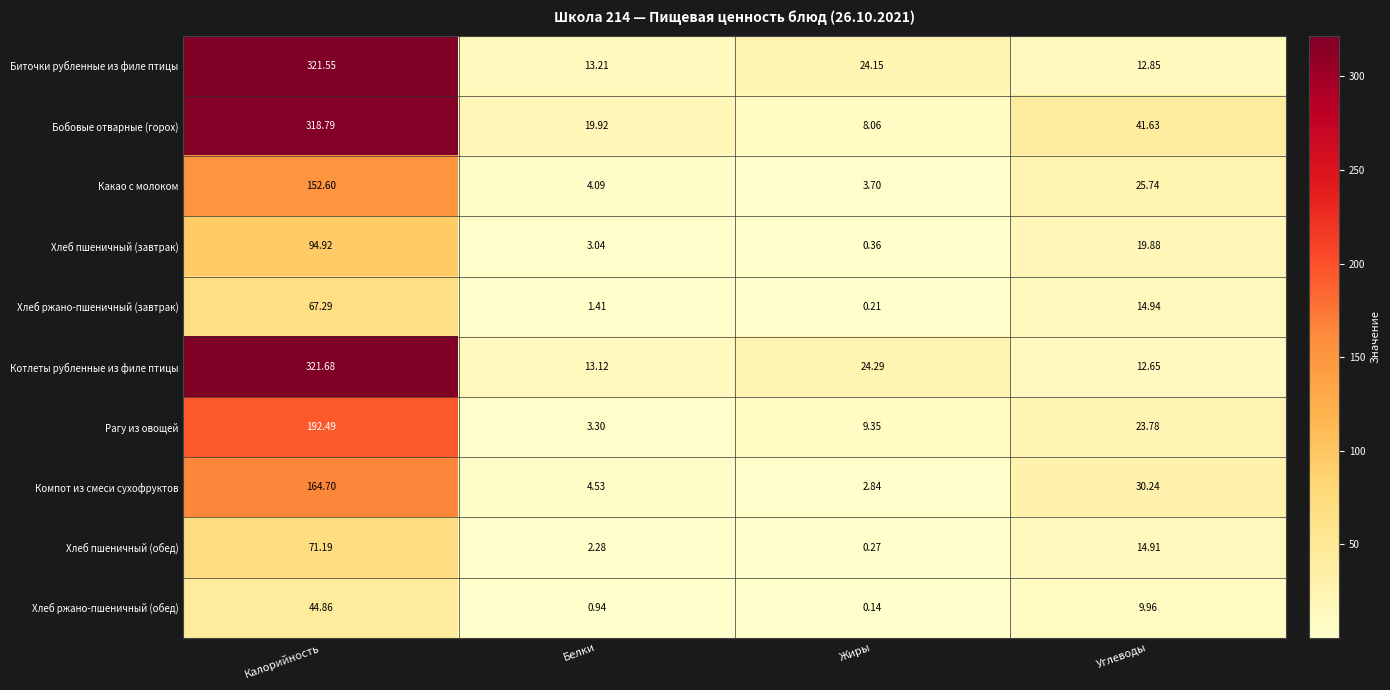

At which category is the sum across all series the highest?

Калорийность